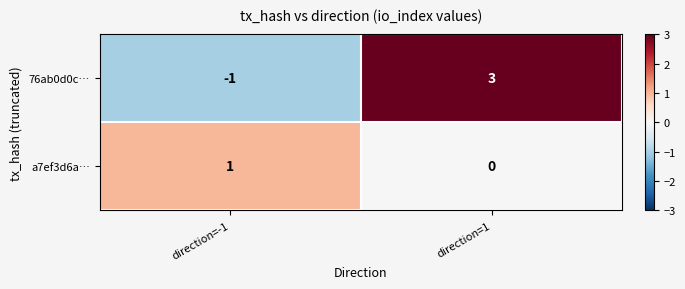

At which label is a7ef3d6a… closest to 0?

direction=1